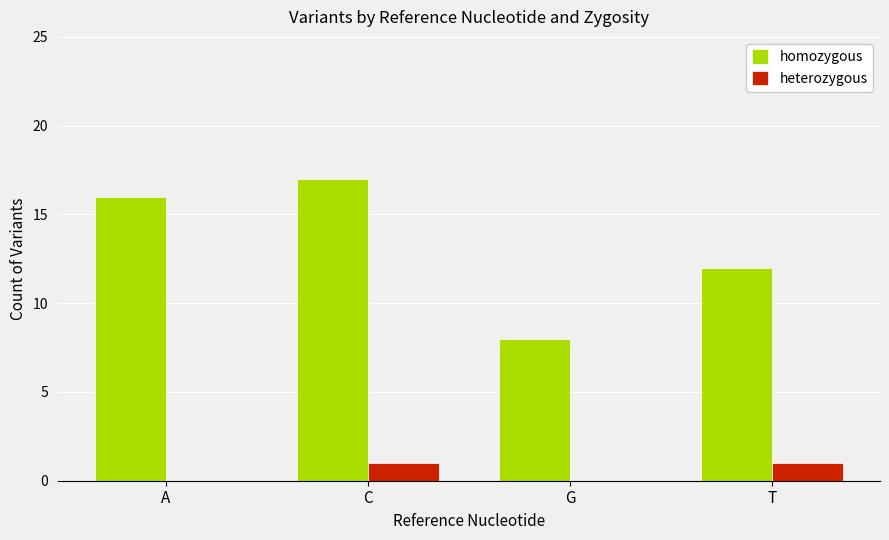

True or false: homozygous has a value of 17 at C.

True